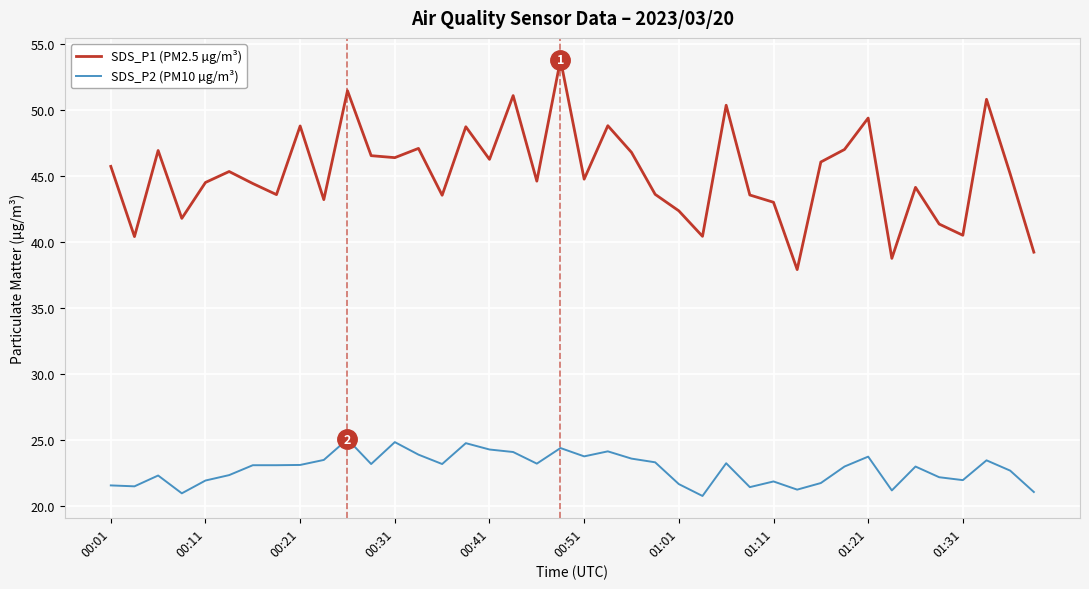

True or false: SDS_P1 (PM2.5 µg/m³) and SDS_P2 (PM10 µg/m³) intersect in this chart.

False